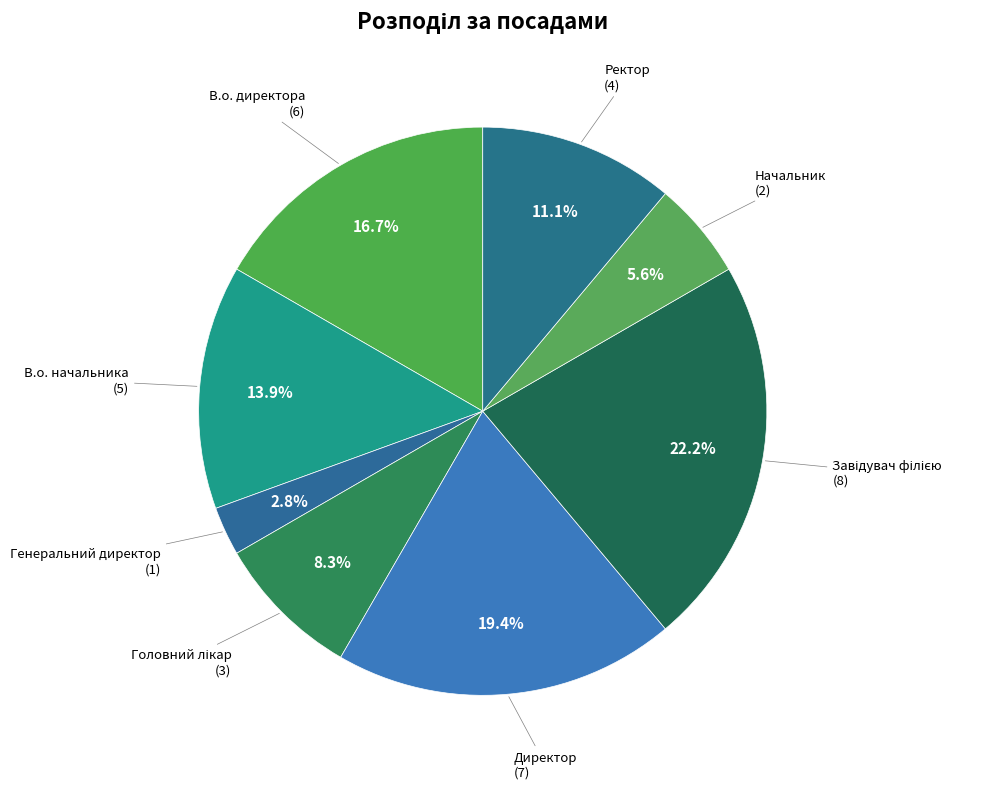

Which slice is the smallest?

Генеральний директор